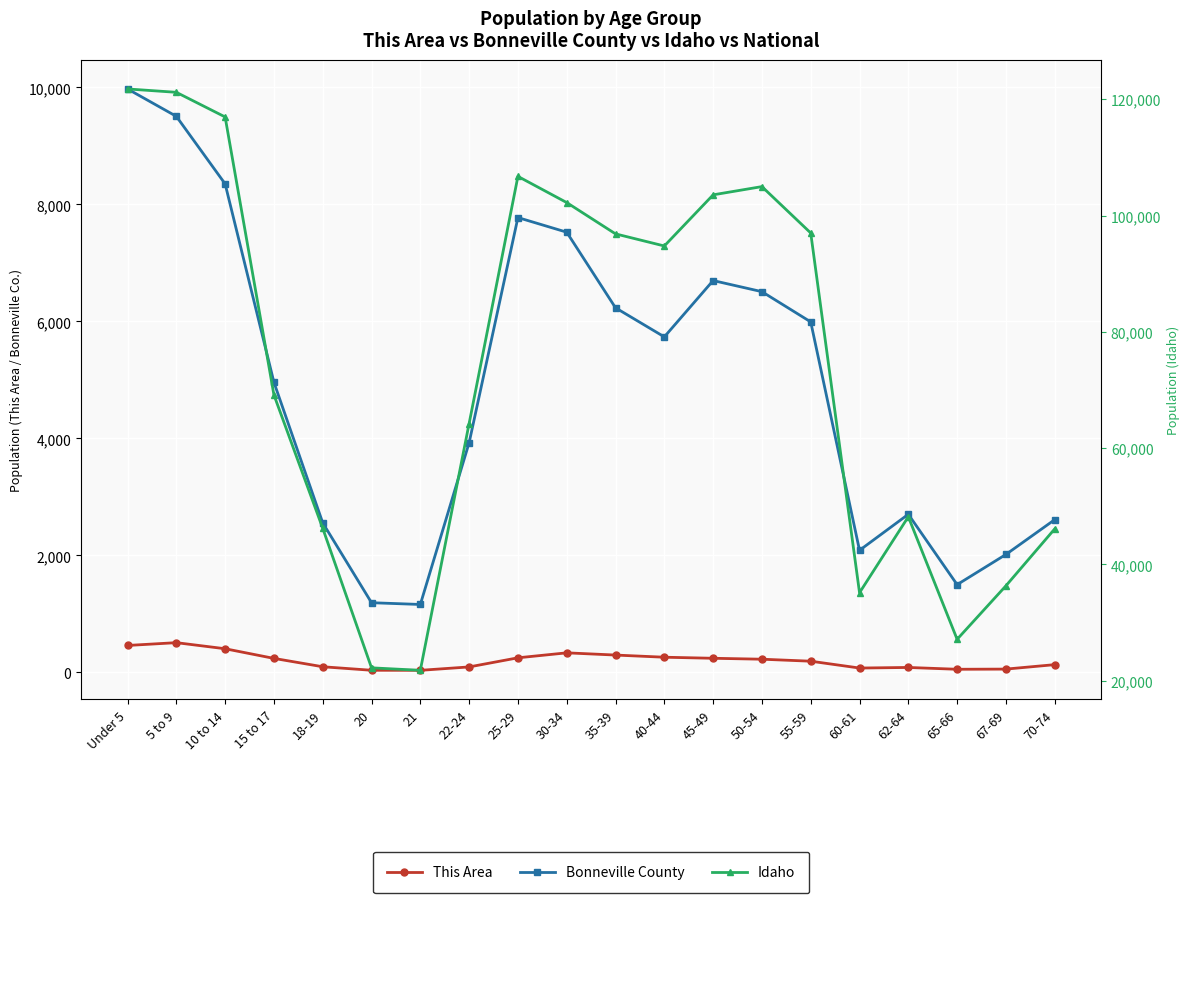

What are all the series names shown in the legend?

This Area, Bonneville County, Idaho